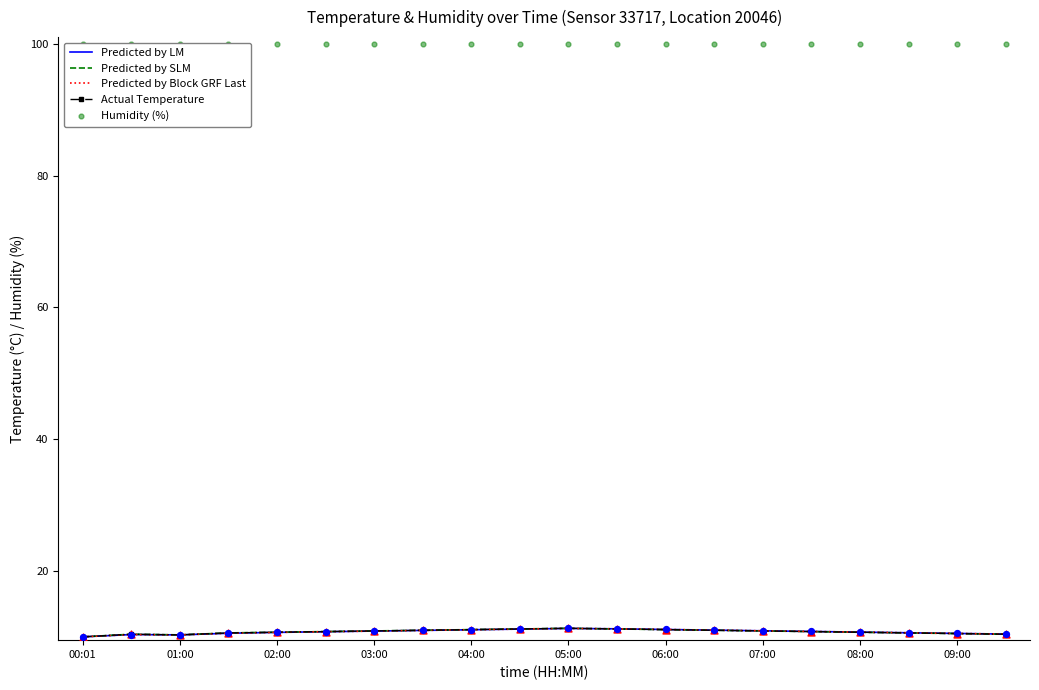

Which series reaches the maximum Y coordinate?

Humidity (%)